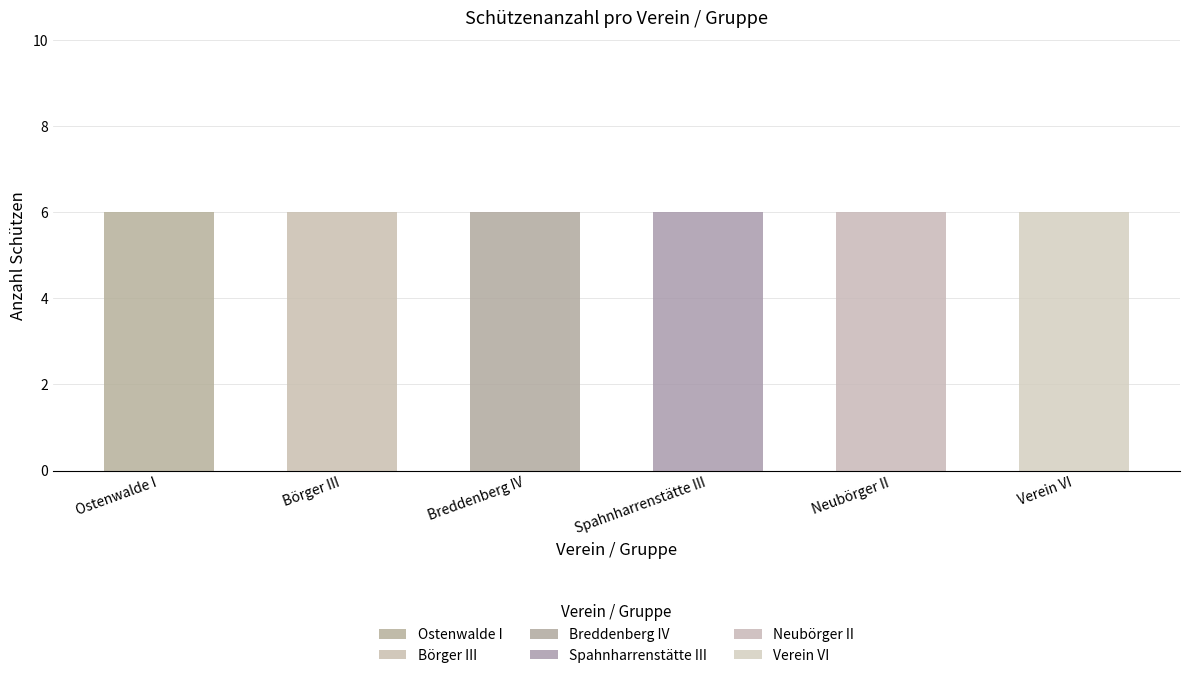

How many data points does each series have?

6